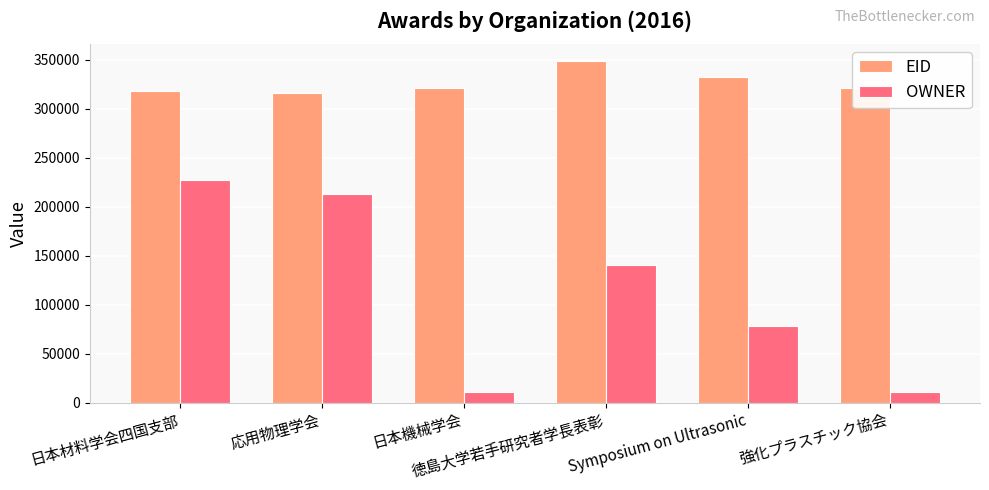

What is the average value of the OWNER series?

113426